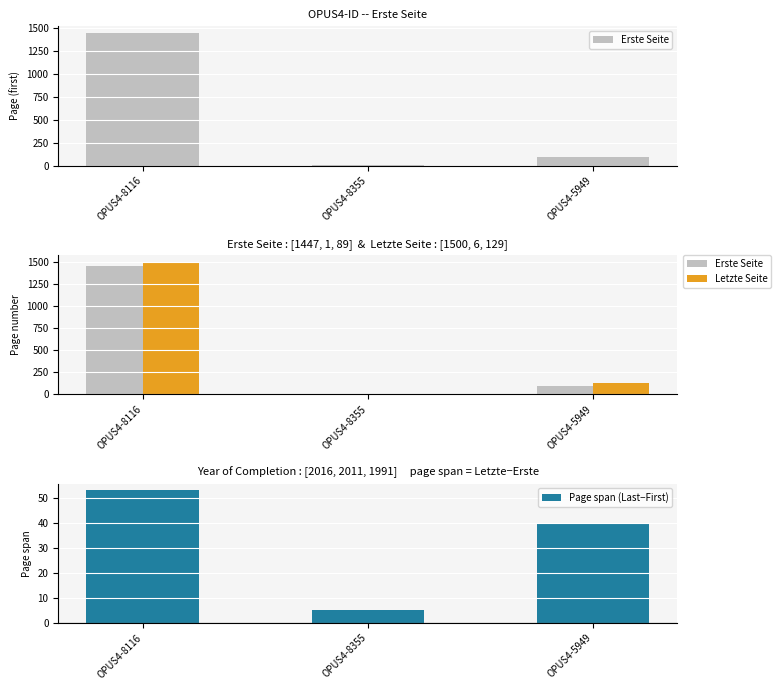

Rank the categories by Letzte Seite value from highest to lowest.

OPUS4-8116, OPUS4-5949, OPUS4-8355